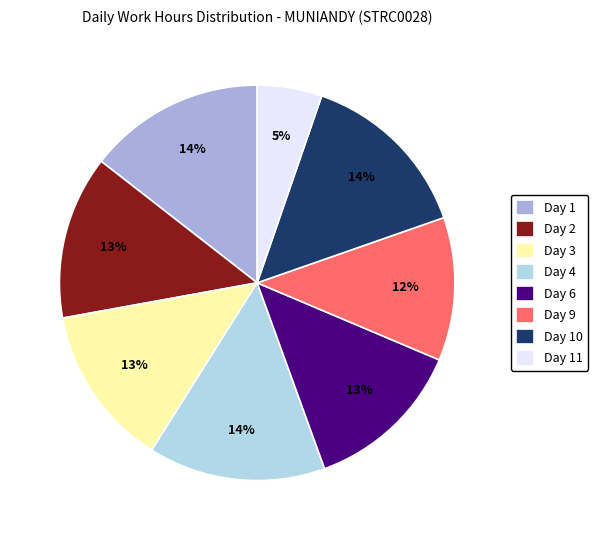

To the nearest percent, what is the difference between the largest and smallest slice percentages?

9%